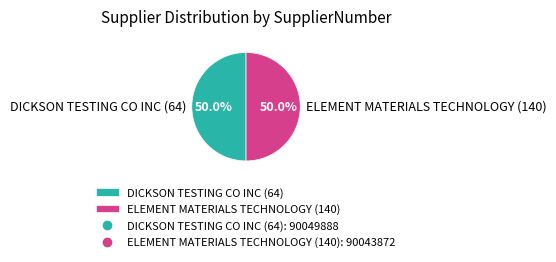

How many slices are in this pie chart?

2